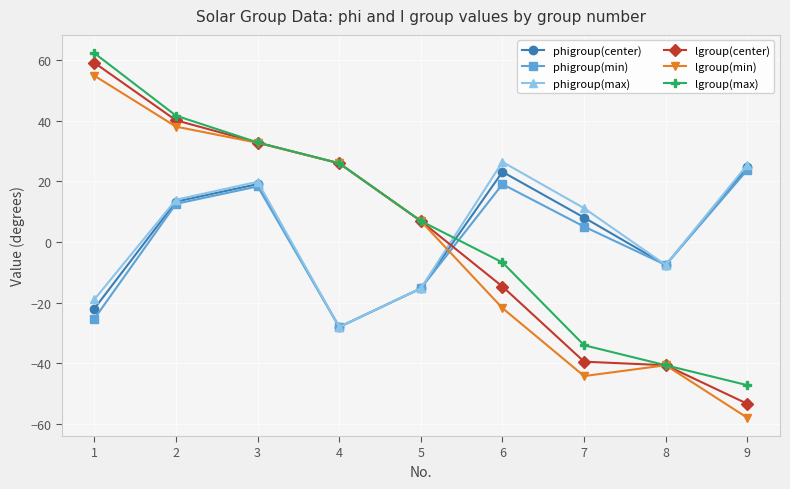

Rank the categories by lgroup(min) value from lowest to highest.

9, 7, 8, 6, 5, 4, 3, 2, 1